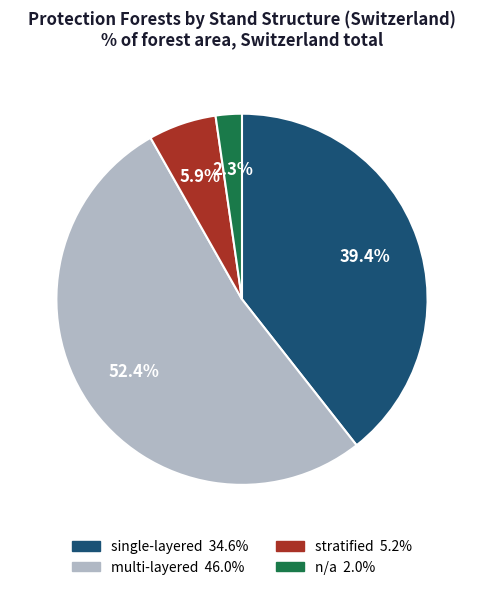

What is the total percentage of n/a and multi-layered?

54.7%